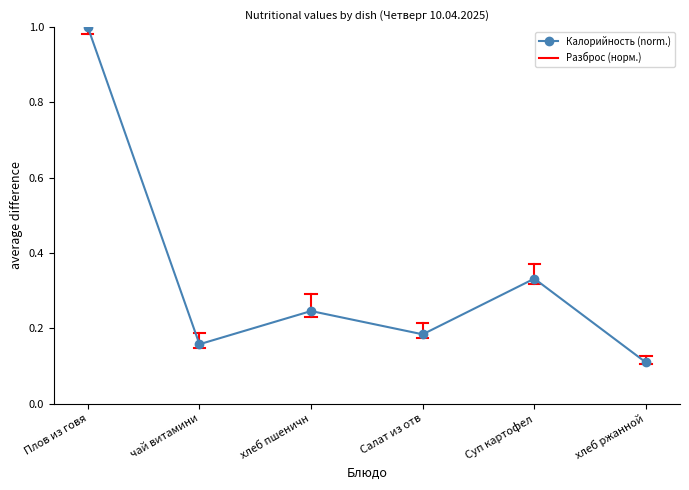

Is it true that the value at Салат из отв is 0.3?

False